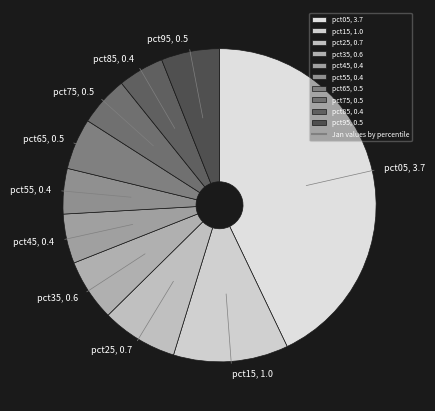

Does pct05, 3.7 account for over 50% of the chart?

No